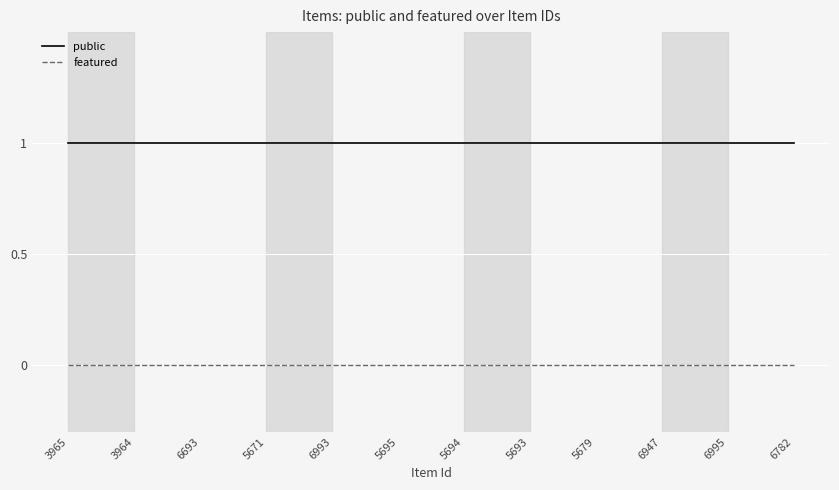

Which series has the largest total across all categories?

public